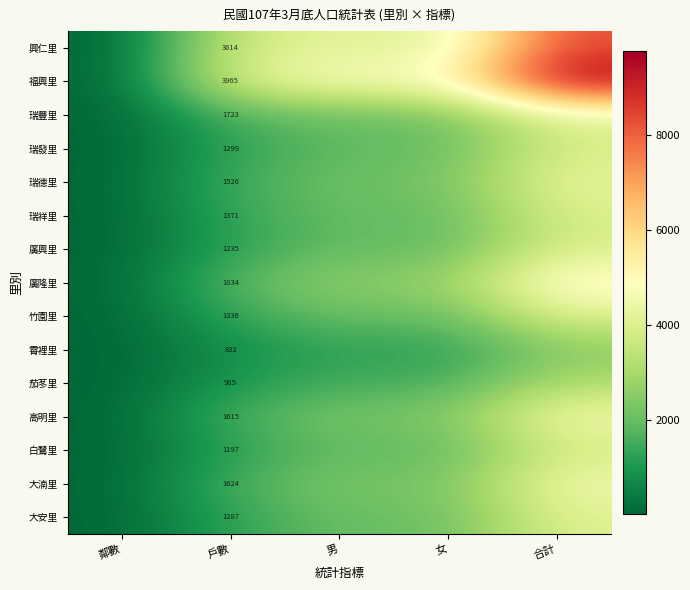

At how many categories does at least one series exceed 9638?

1